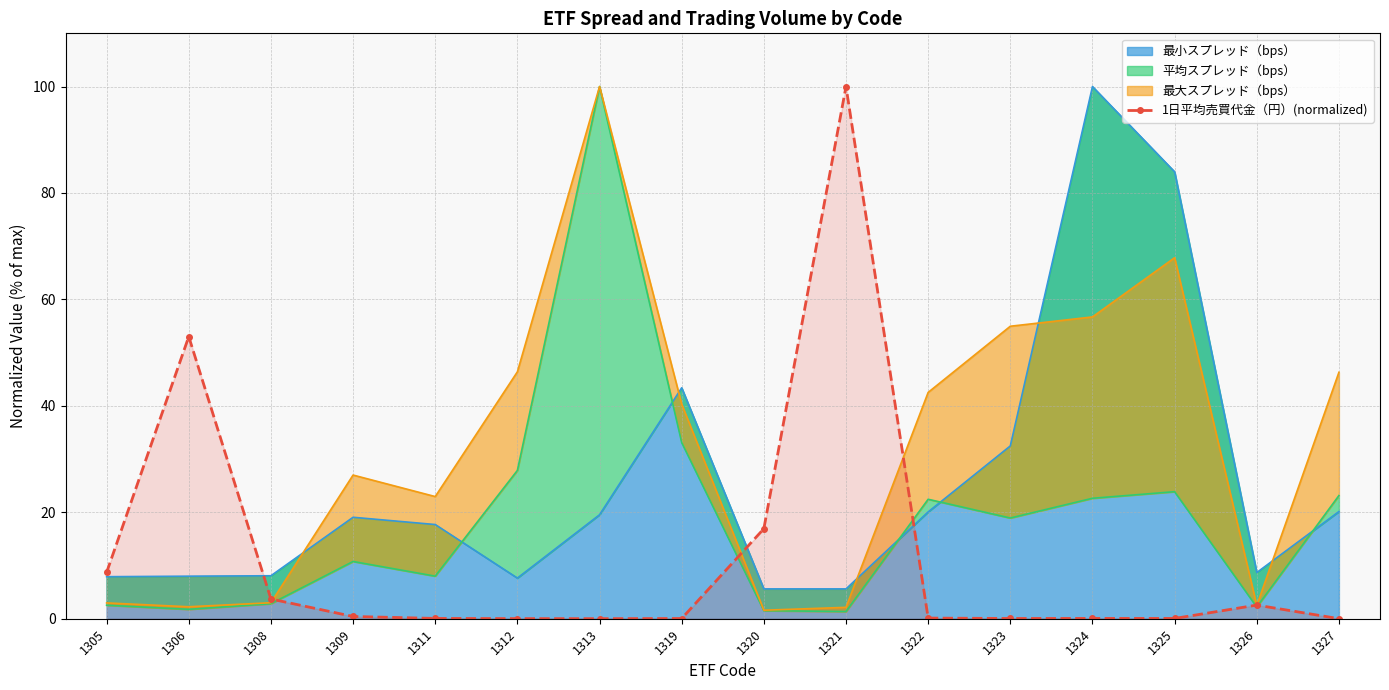

Where is the data nearest to the value 50?

1306